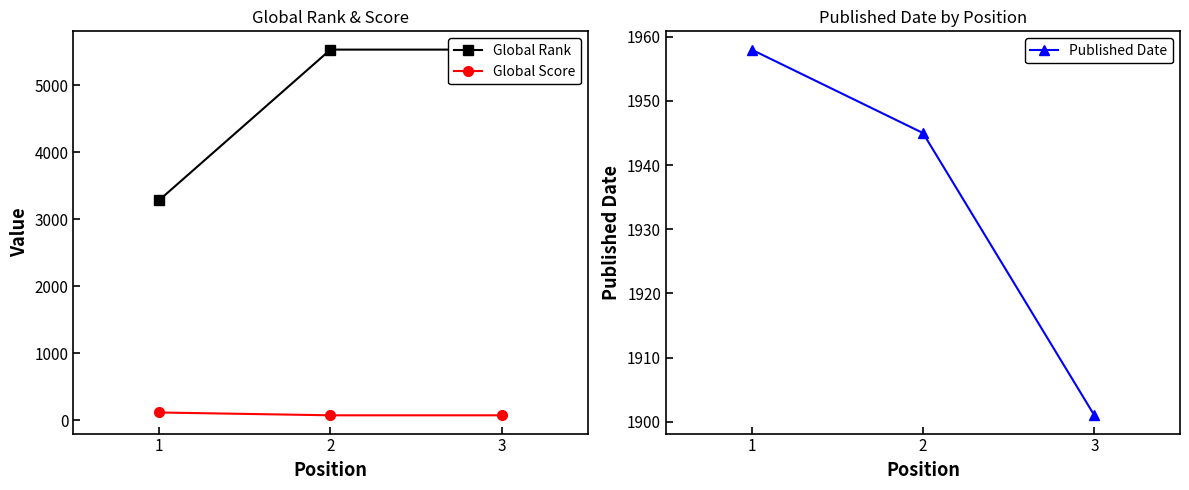

What is the difference between the Global Score values at 1 and 3?

42